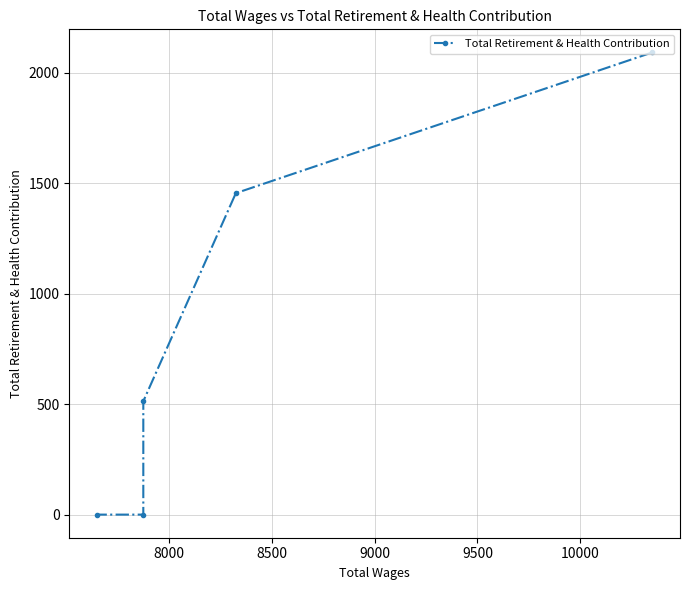

How many data points are above 513?

2